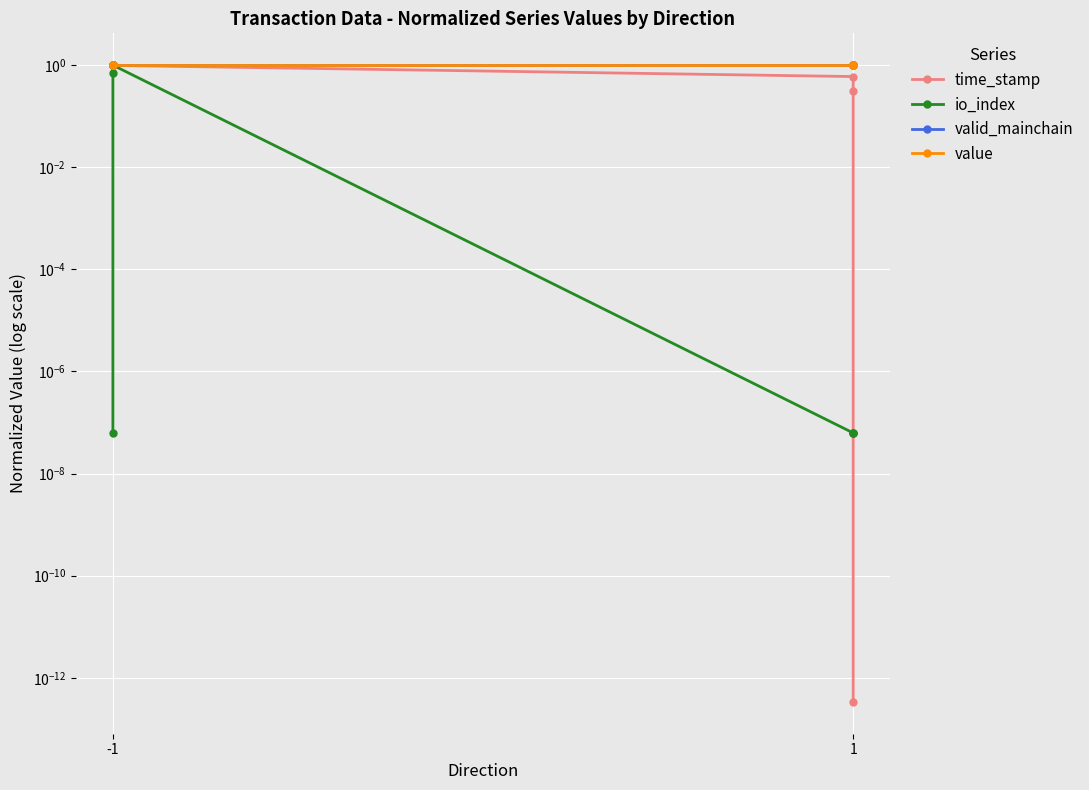

Which series has the largest total across all categories?

valid_mainchain